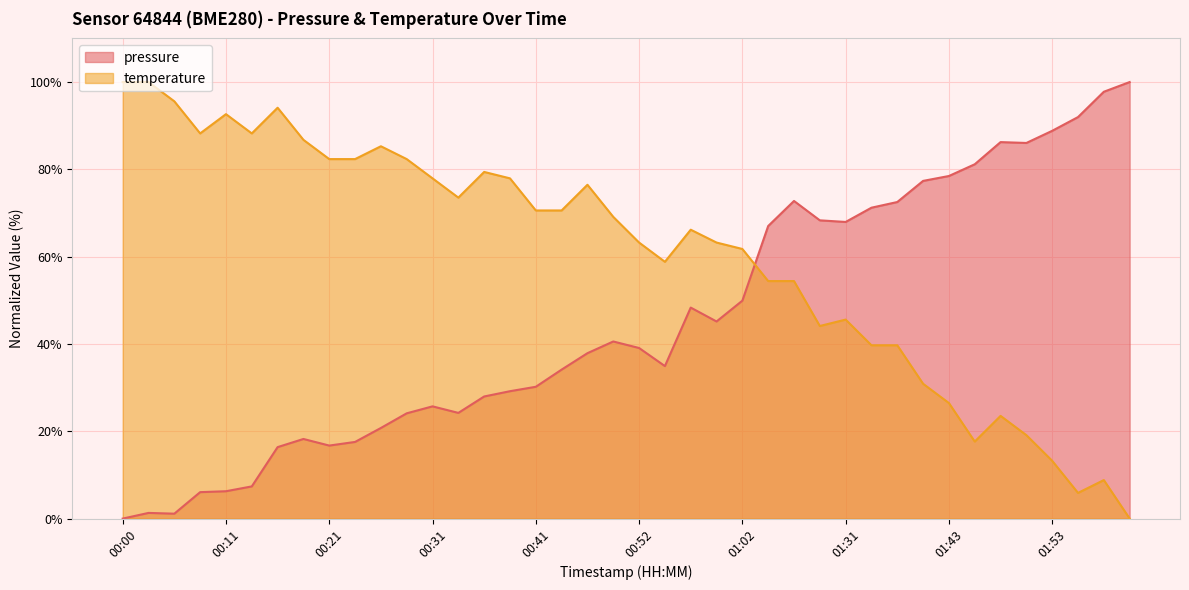

What is the sum of the temperature values at 01:43 and 00:44?

97.1